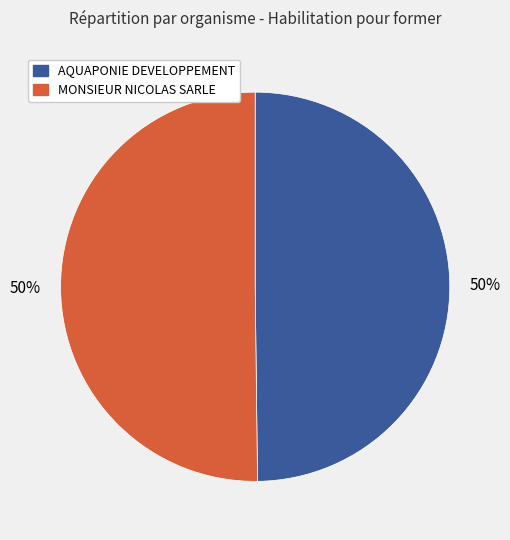

To the nearest percent, what is the average slice percentage?

50%